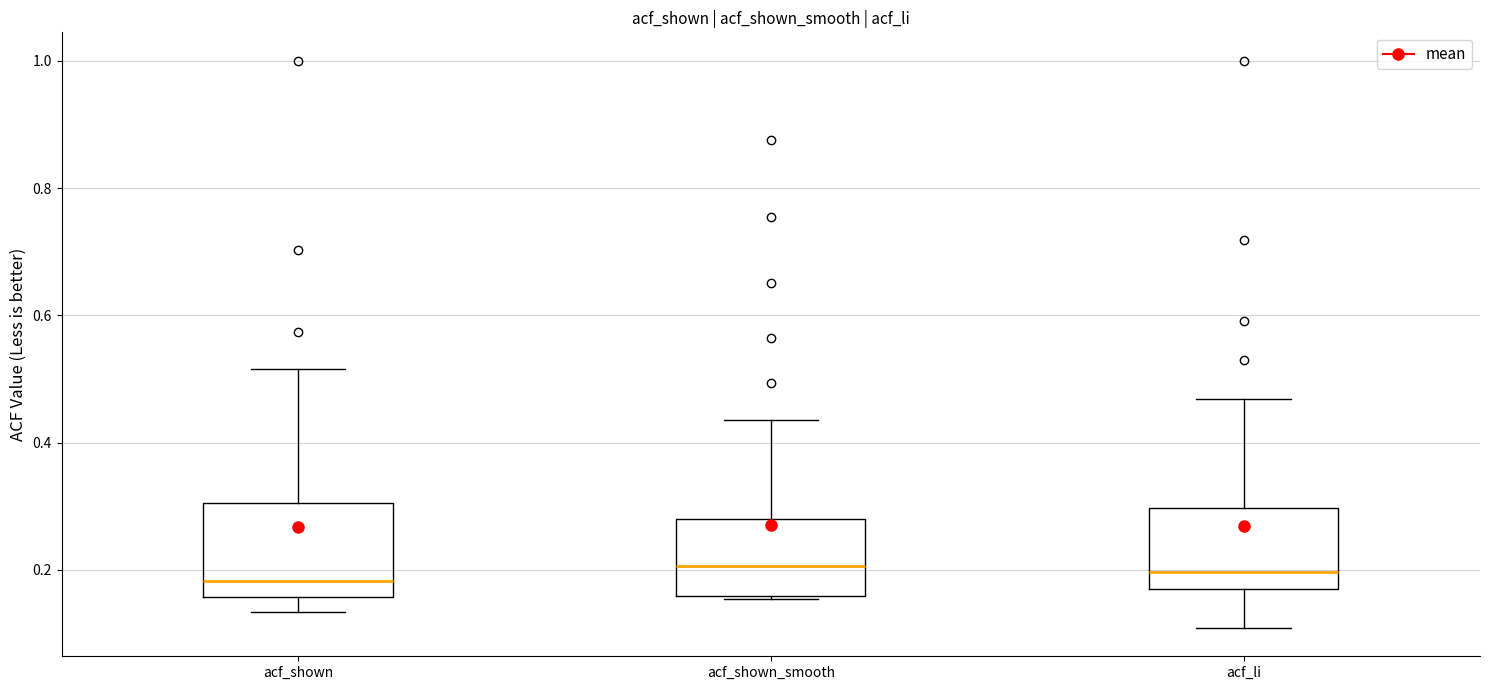

Where is the lower edge of the box for acf_shown on the y-axis? The values are not printed on the chart, so give them approximately, as read against the axis.

0.16